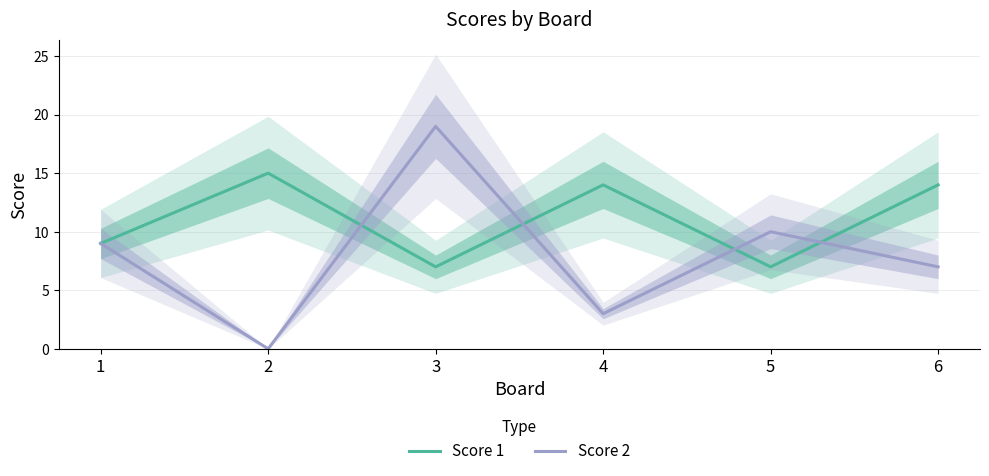

Where is the first local maximum for Score 1?

2